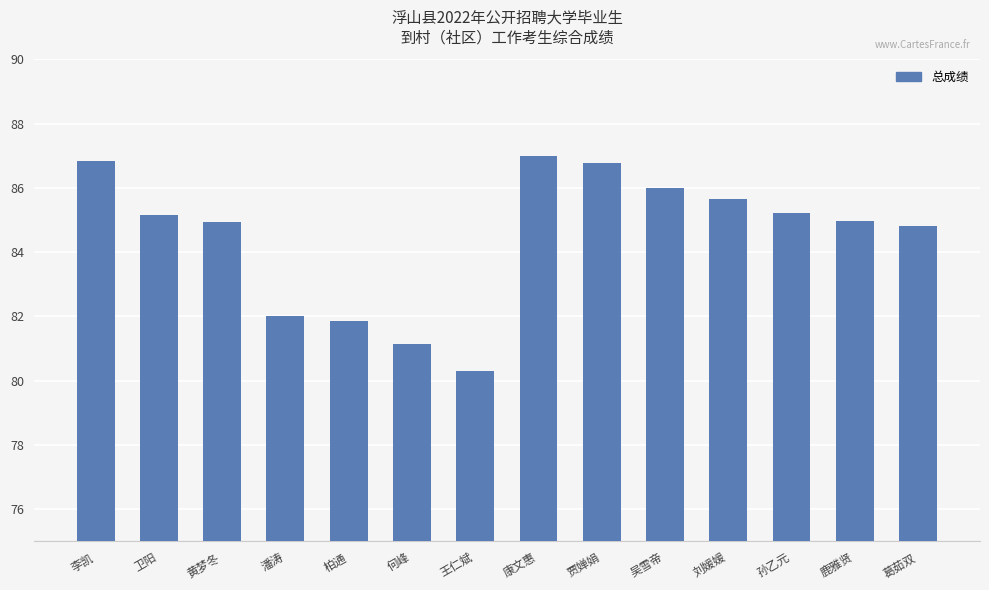

What is the ratio of the value at 鹿雅贤 to the value at 康文惠?

1.0